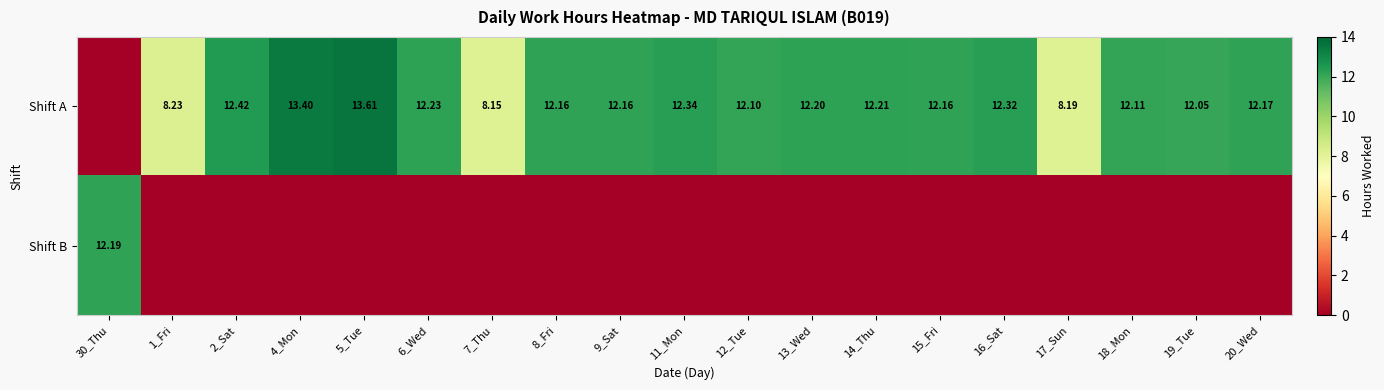

At how many categories does at least one series exceed 5?

19